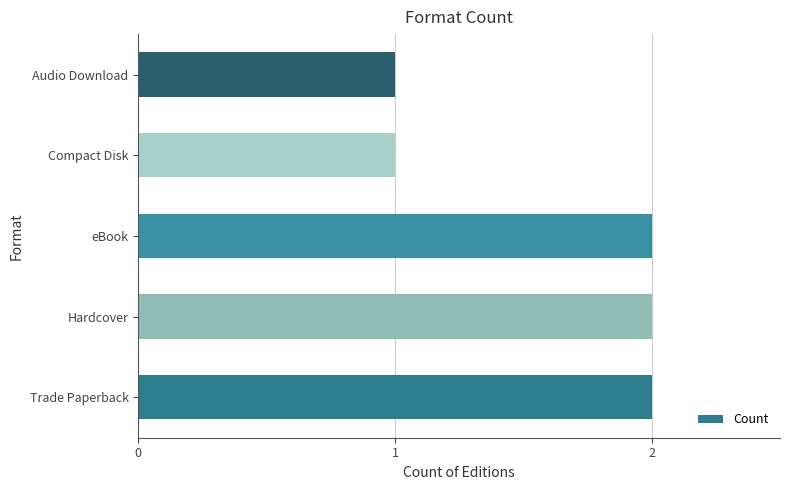

What is the sum of the values at Audio Download and eBook?

3